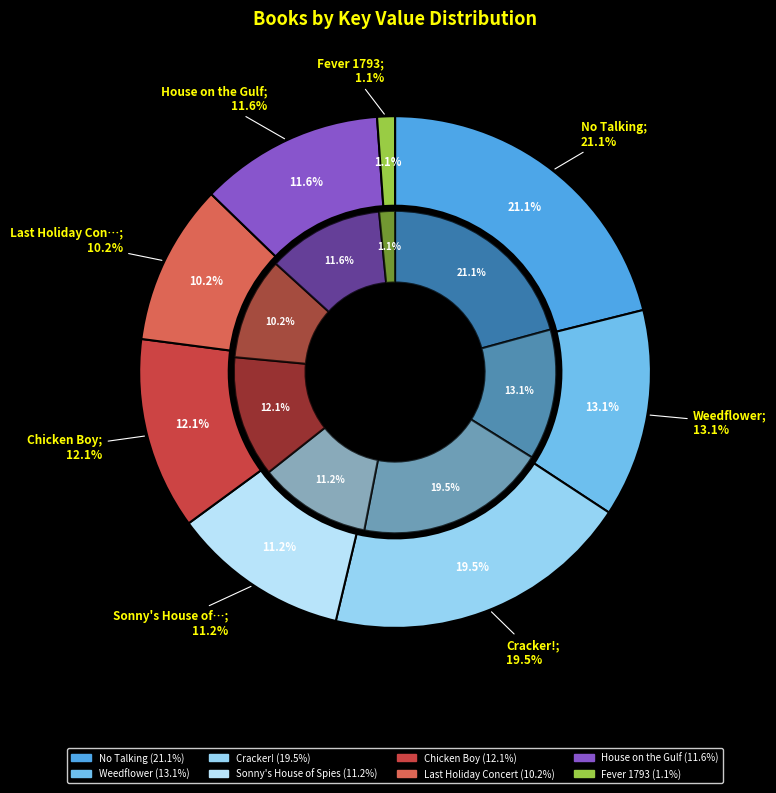

To the nearest percent, what is the average slice percentage?

12%